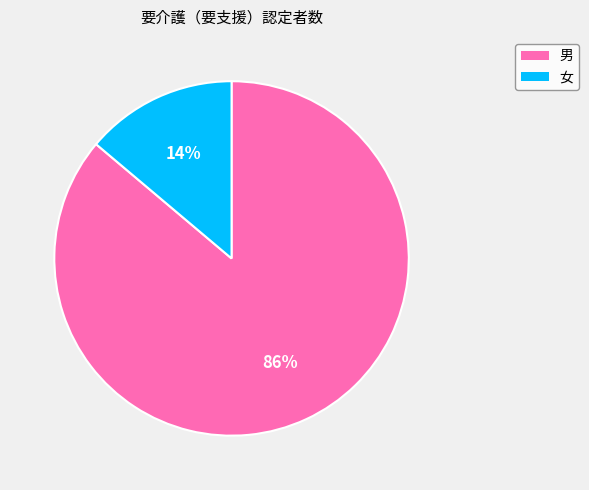

To the nearest percent, what portion does 男 represent?

86%